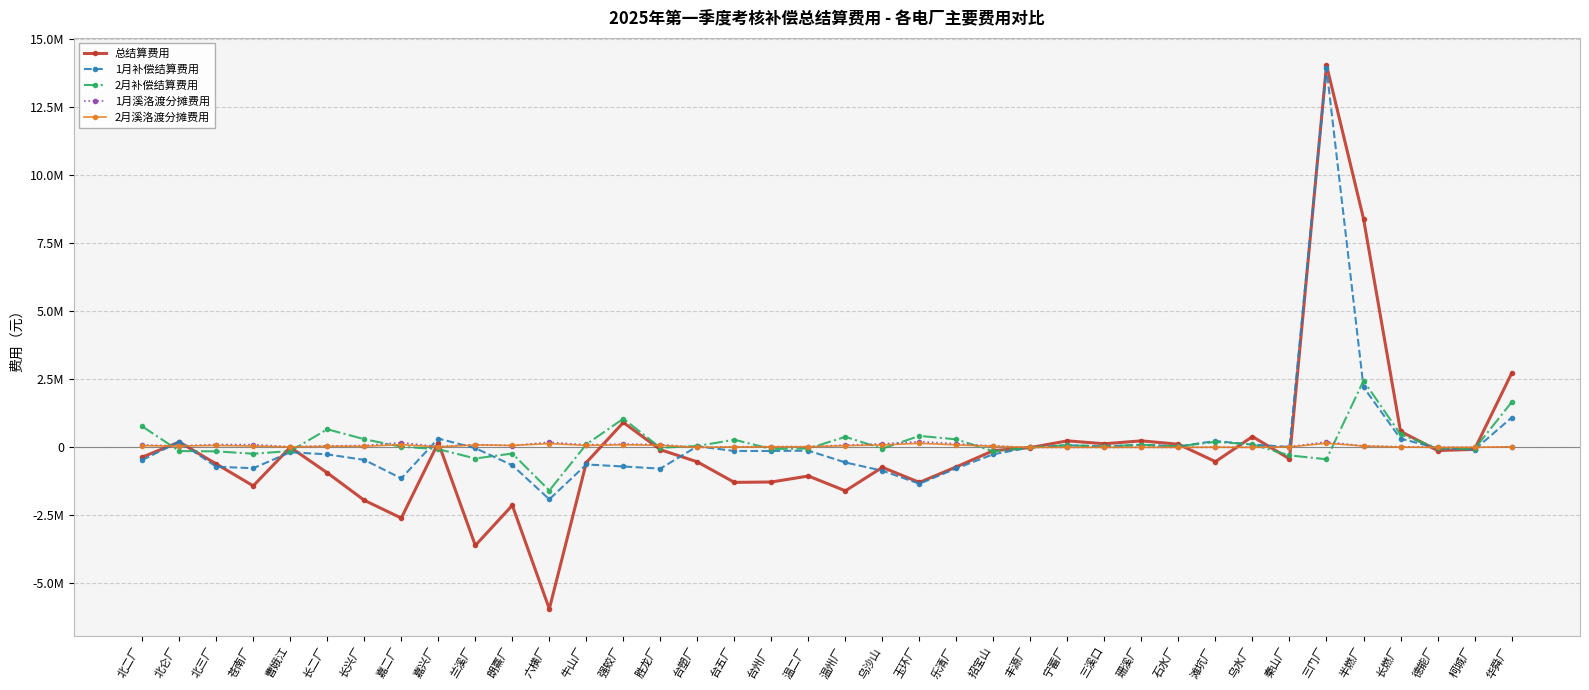

Is this an area chart (filled region under the line)?

No